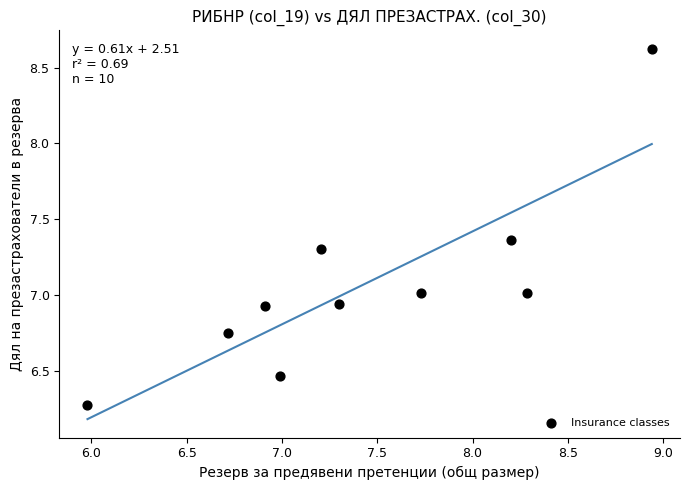

What is the range of Y values (max minus min)?

2.4